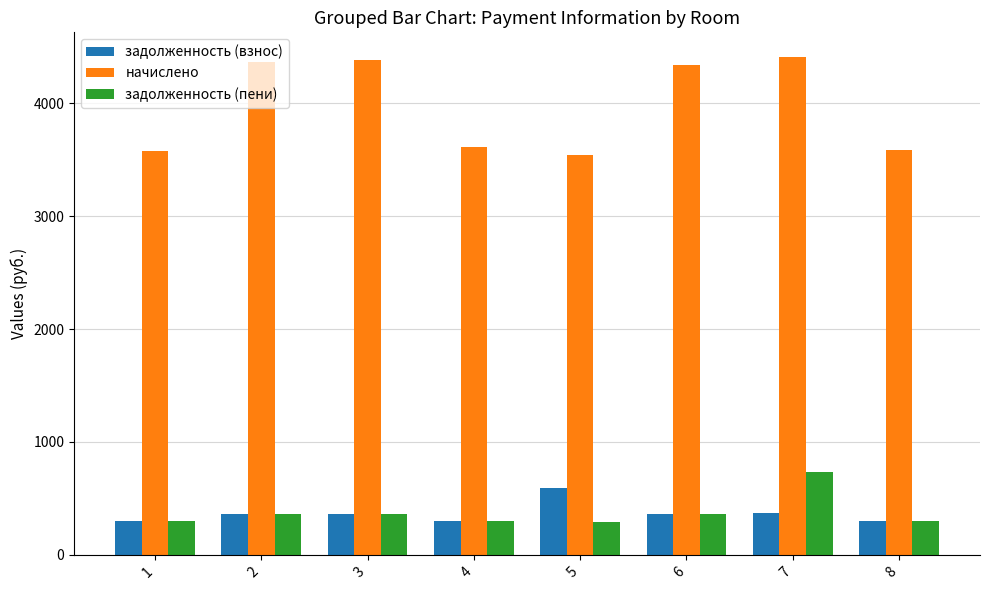

Which series has the largest total across all categories?

начислено